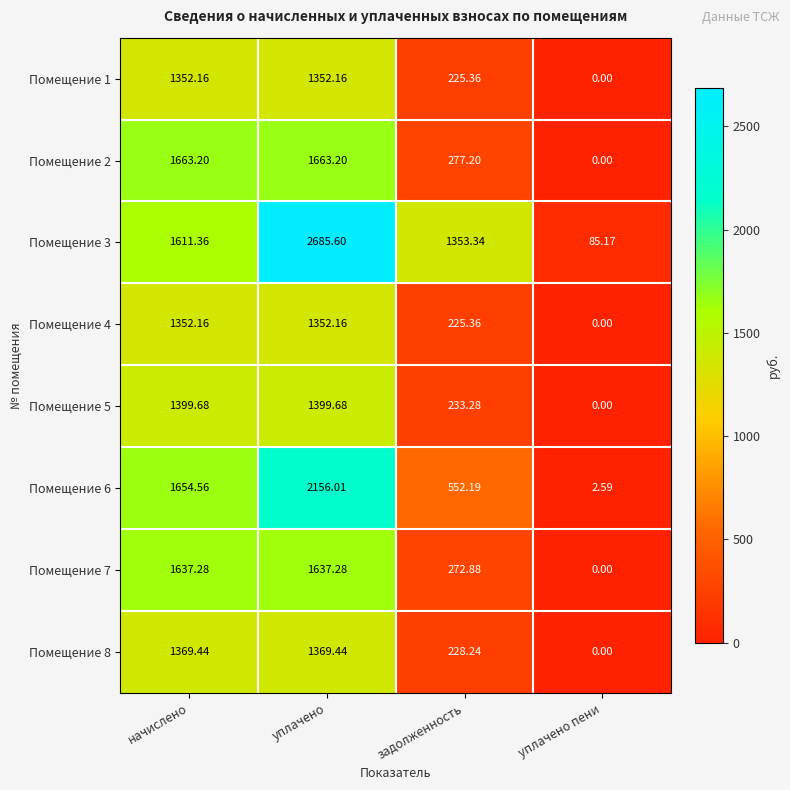

Which category has the lowest value in the Помещение 7 series?

уплачено пени